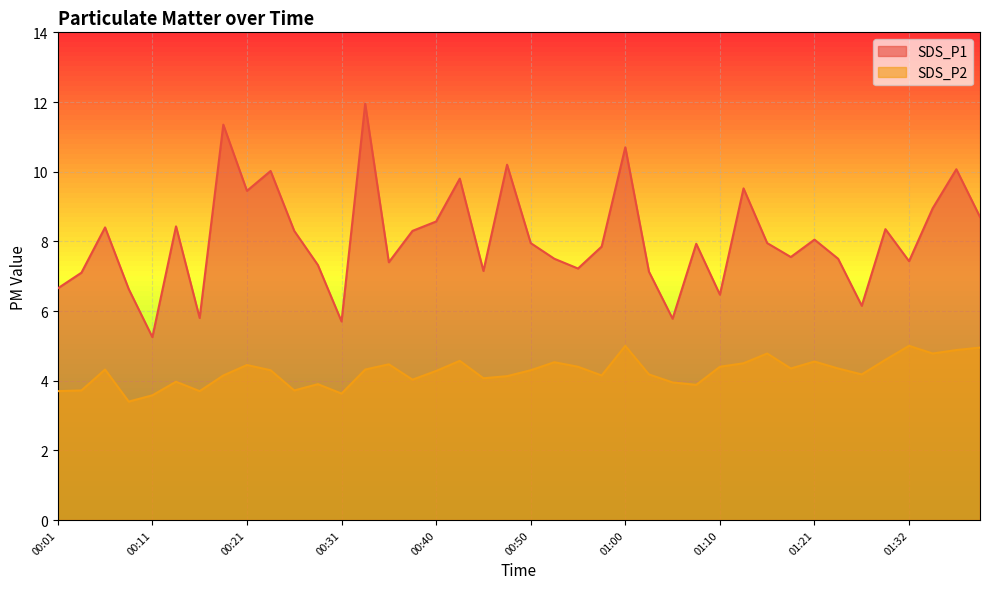

At how many categories does at least one series exceed 7?

32